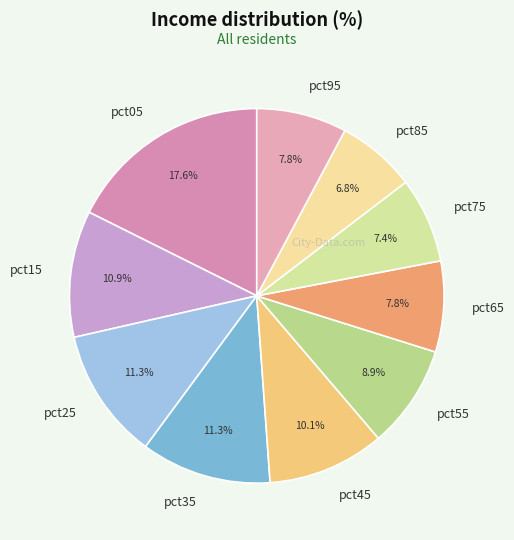

Is there any slice that represents more than half of the pie?

No